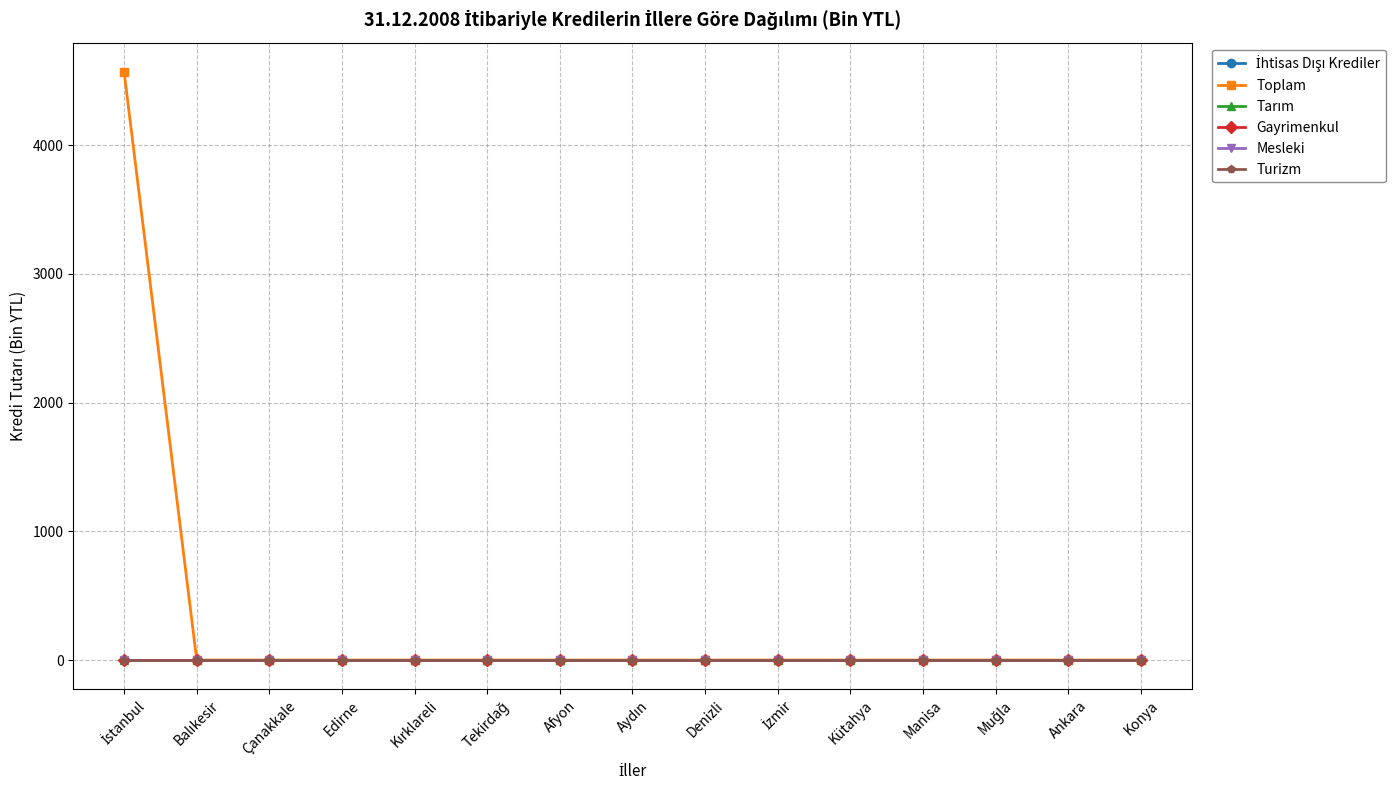

Does the chart have visible grid lines?

Yes